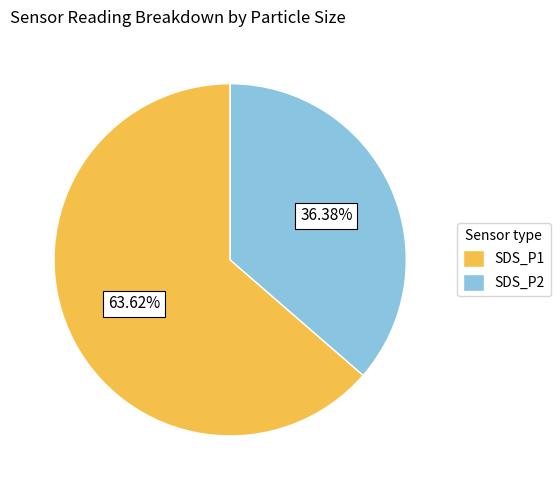

To the nearest percent, what percentage of the pie is SDS_P2?

36%